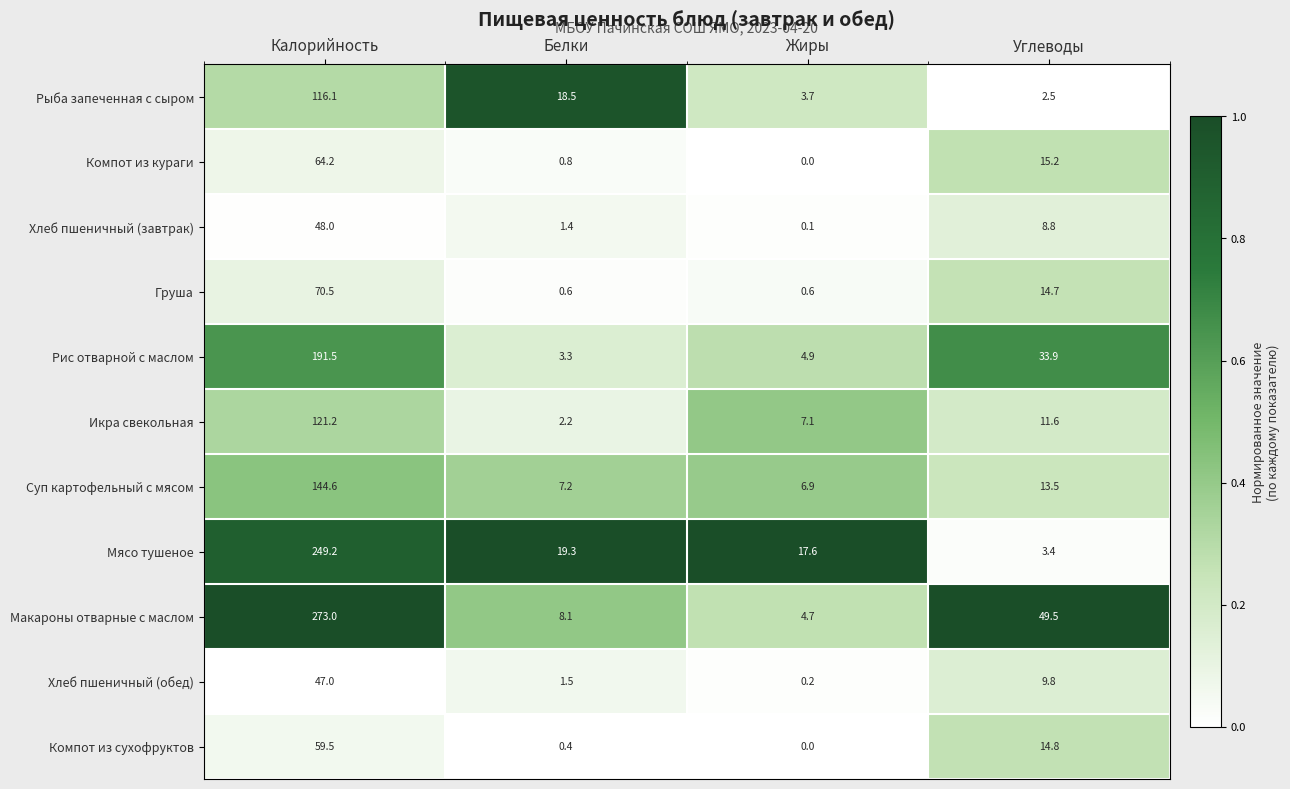

Is it true that Хлеб пшеничный (обед) equals 82.7 at Калорийность?

False